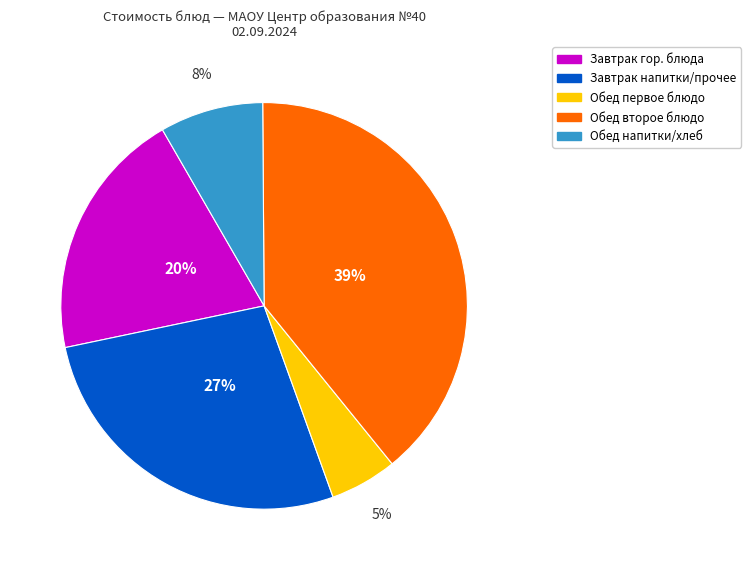

Is there a majority slice in this chart?

No